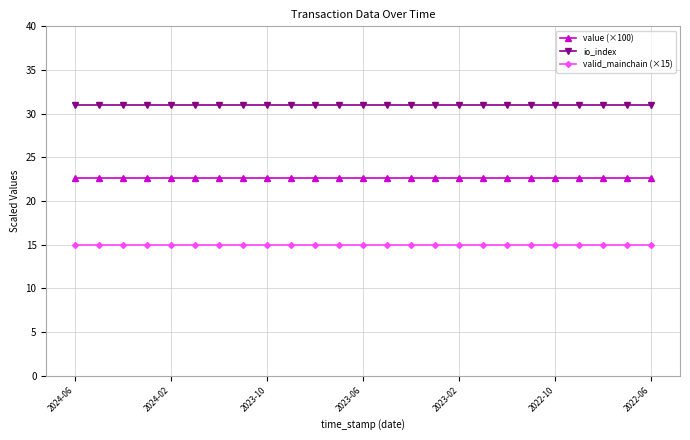

What are all the series names shown in the legend?

value (×100), io_index, valid_mainchain (×15)